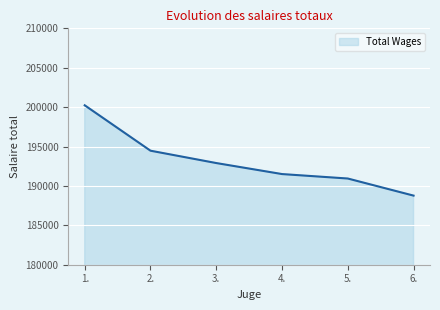

What is the difference between the second highest and minimum values?

5701